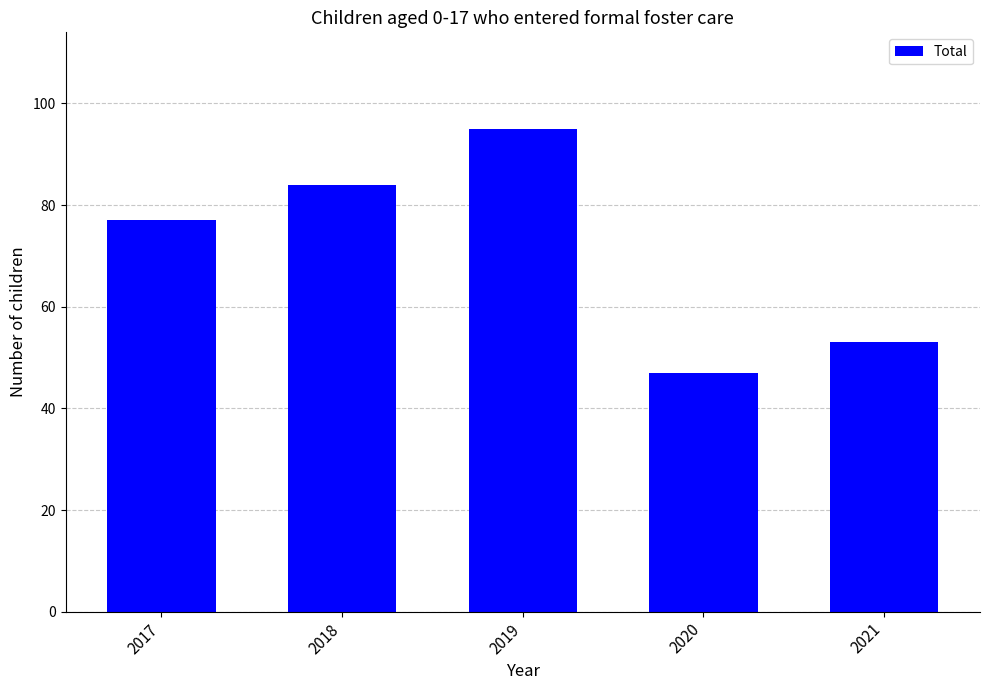

Where is the data nearest to the value 71?

2017